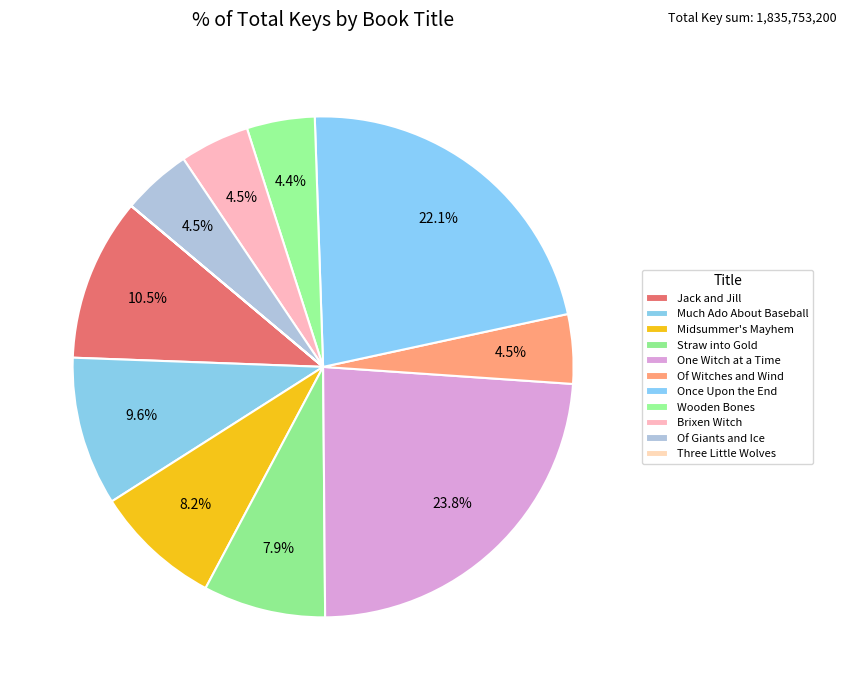

Is the sum of One Witch at a Time and Three Little Wolves greater than half?

No